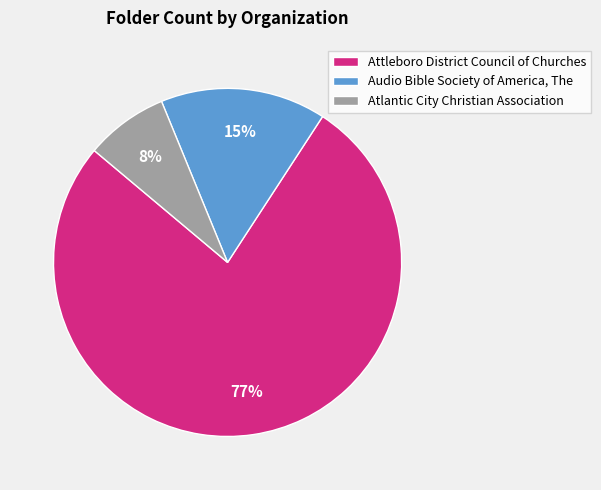

Is the sum of Attleboro District Council of Churches and Atlantic City Christian Association greater than half?

Yes